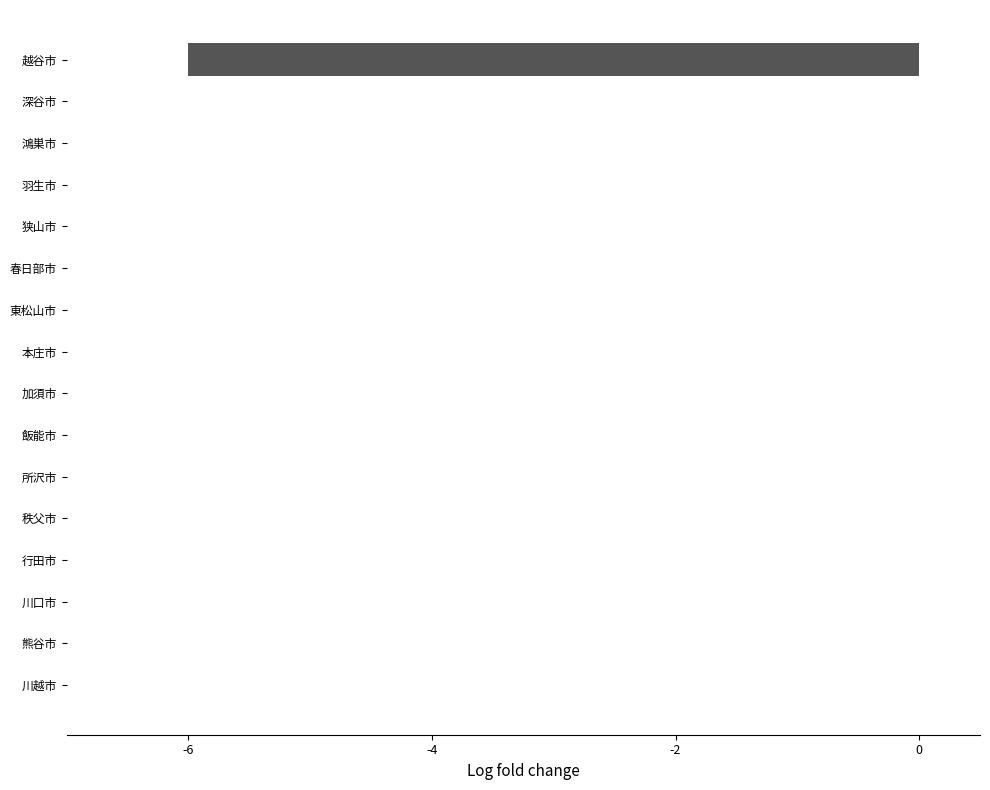

Reading bottom to top, what are all the values shown in this chart?

川越市=0	熊谷市=0	川口市=0	行田市=0	秩父市=0	所沢市=0	飯能市=0	加須市=0	本庄市=0	東松山市=0	春日部市=0	狭山市=0	羽生市=0	鴻巣市=0	深谷市=0	越谷市=-6